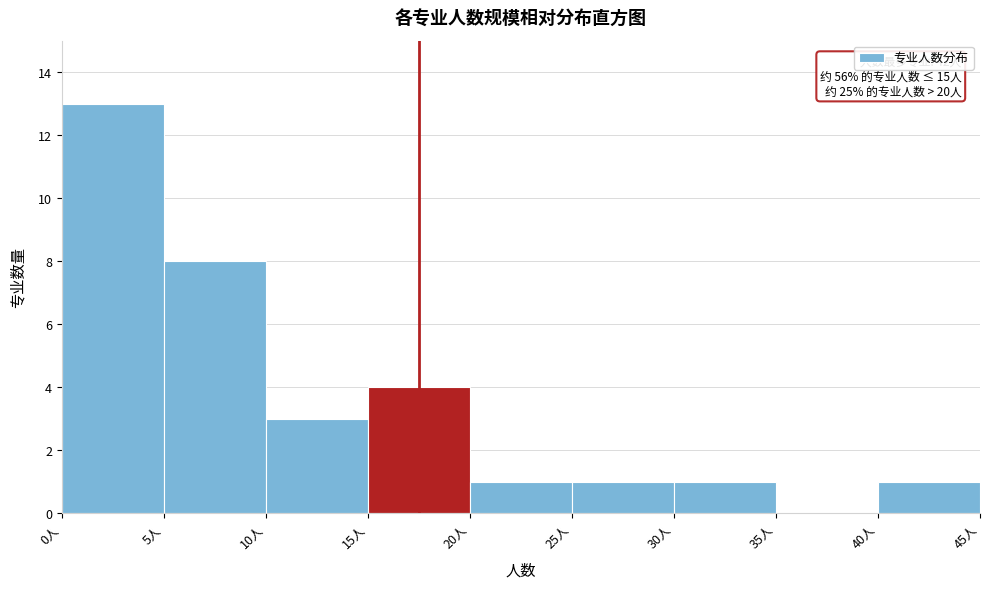

Which range on the x-axis has the tallest bar?

0 to 5